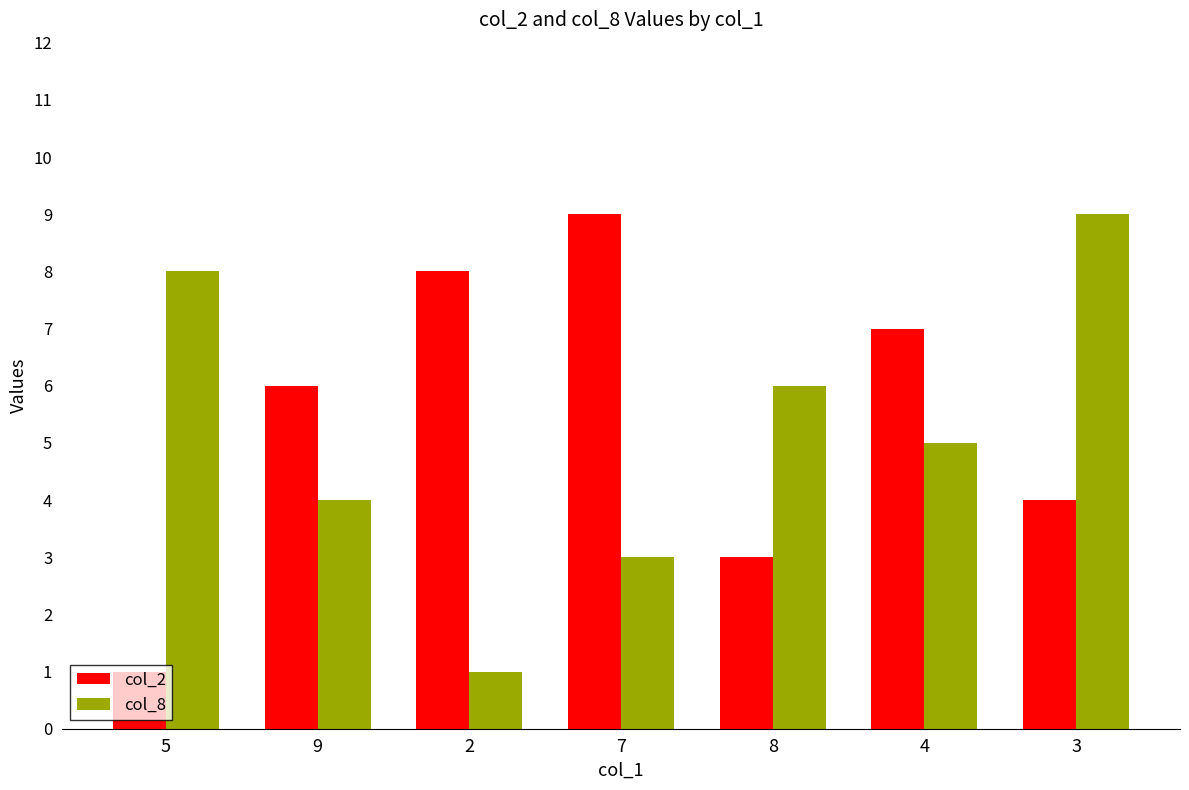

What are all the series names shown in the legend?

col_2, col_8